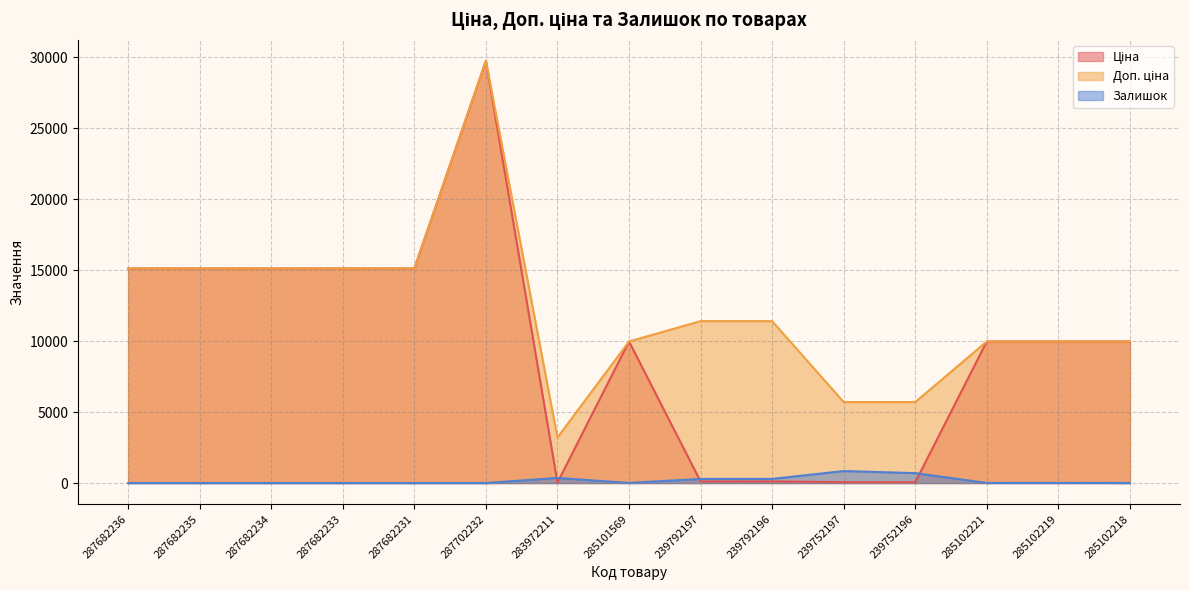

Reading left to right, transcribe all the data shown in this chart.

Ціна: 287682236=15120.0	287682235=15120.0	287682234=15120.0	287682233=15120.0	287682231=15120.0	287702232=29747.2	283972211=32.0	285101569=9975.0	239792197=114.1	239792196=114.1	239752197=57.0	239752196=57.0	285102221=9975.0	285102219=9975.0	285102218=9975.0
Доп. ціна: 287682236=15120.0	287682235=15120.0	287682234=15120.0	287682233=15120.0	287682231=15120.0	287702232=29747.2	283972211=3205.0	285101569=9975.0	239792197=11410.0	239792196=11410.0	239752197=5705.0	239752196=5705.0	285102221=9975.0	285102219=9975.0	285102218=9975.0
Залишок: 287682236=0.0	287682235=0.0	287682234=0.0	287682233=0.0	287682231=0.0	287702232=0.0	283972211=360.0	285101569=7.0	239792197=289.0	239792196=290.0	239752197=845.0	239752196=698.0	285102221=5.0	285102219=9.0	285102218=3.0